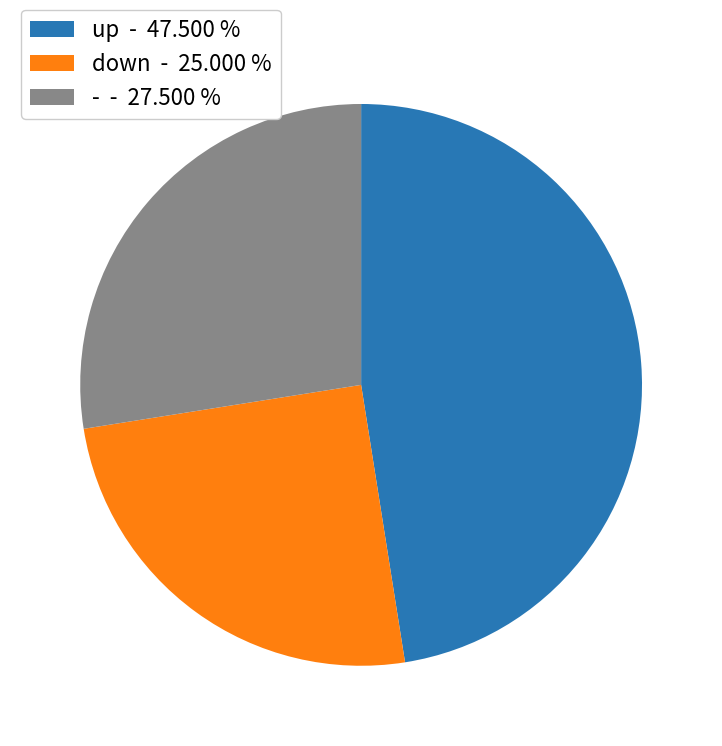

How many segments does this pie chart have?

3